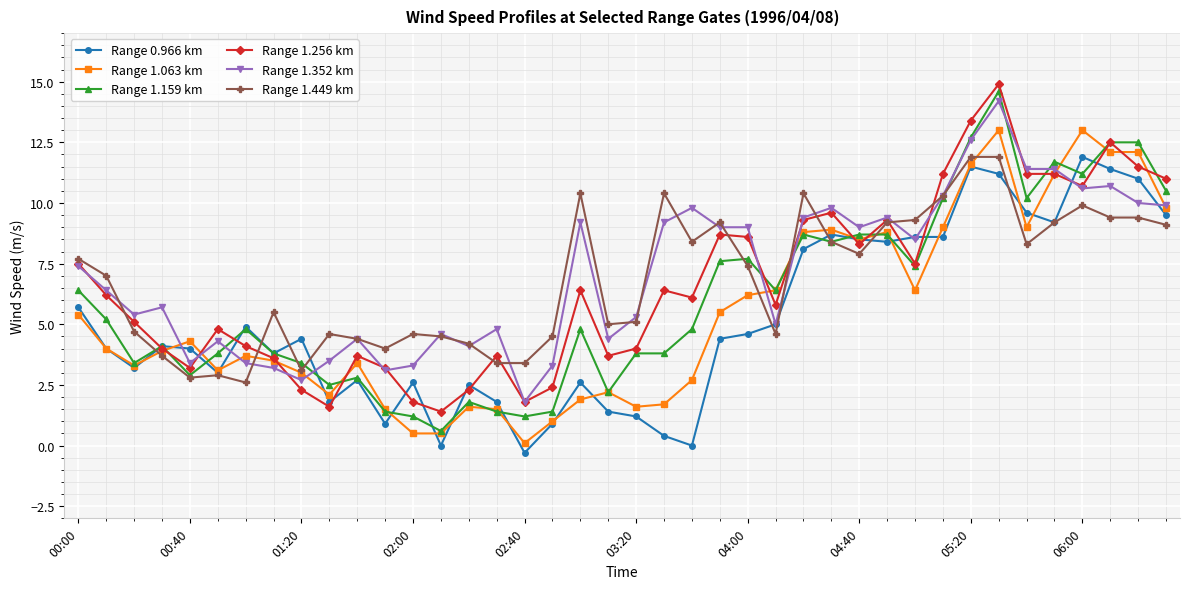

What is the value of the Range 1.256 km point at the 21st from the left?

4.0